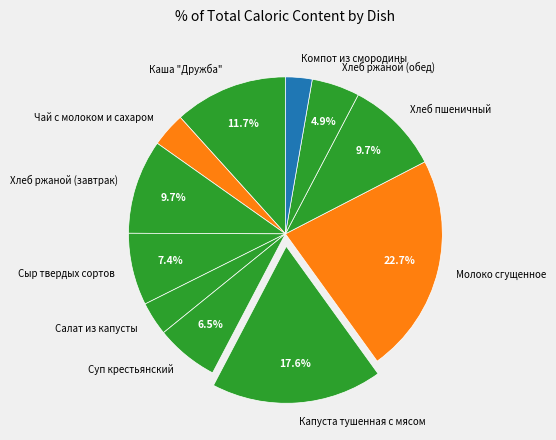

The Салат из капусты slice represents 3% of the pie. True or false?

True